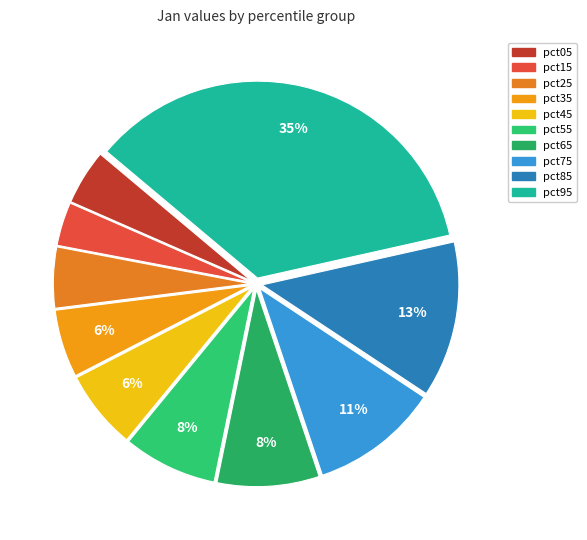

What percentage is the pct75 slice, to the nearest percent?

11%